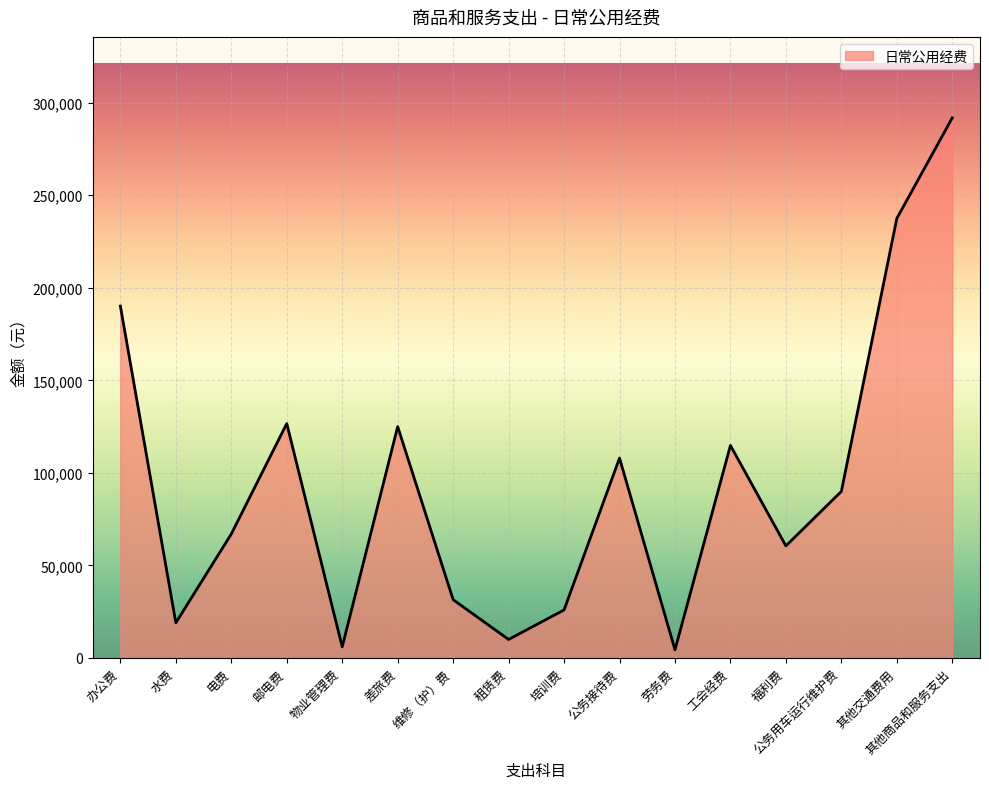

What is the smallest value displayed?

4400